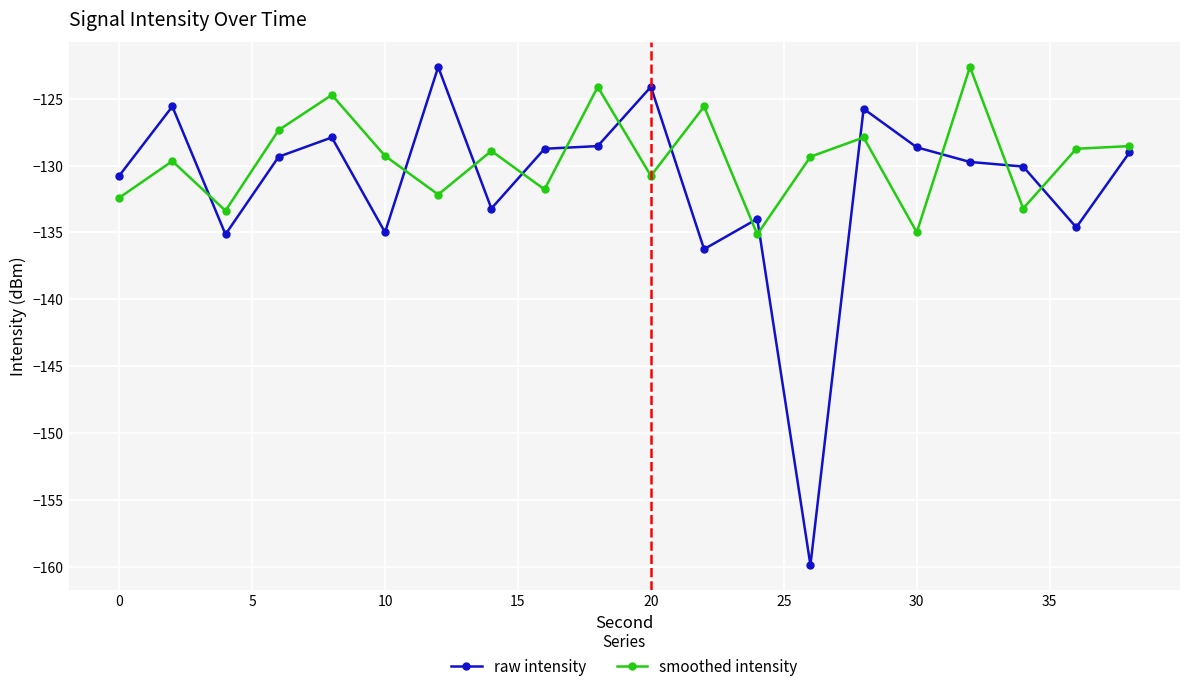

What are all the series names shown in the legend?

raw intensity, smoothed intensity